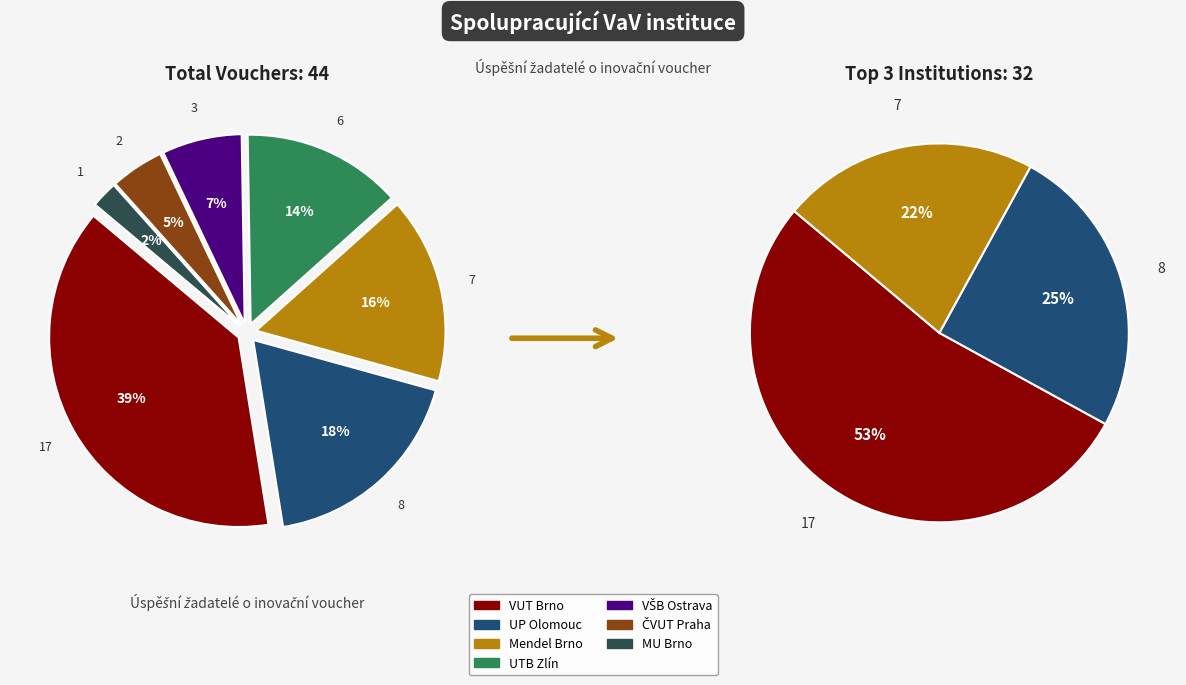

How many segments does this pie chart have?

7